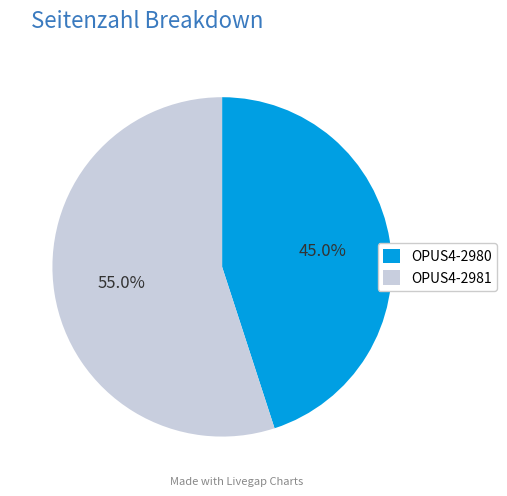

What is the ratio of the value at OPUS4-2981 to the value at OPUS4-2980?

1.2